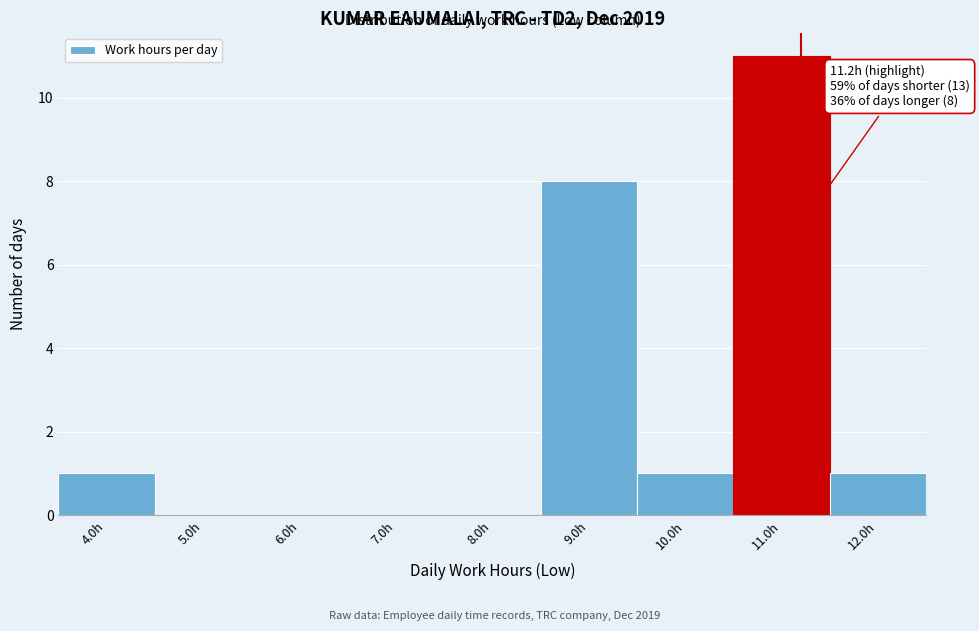

Which range on the x-axis has the tallest bar?

10.5 to 11.5